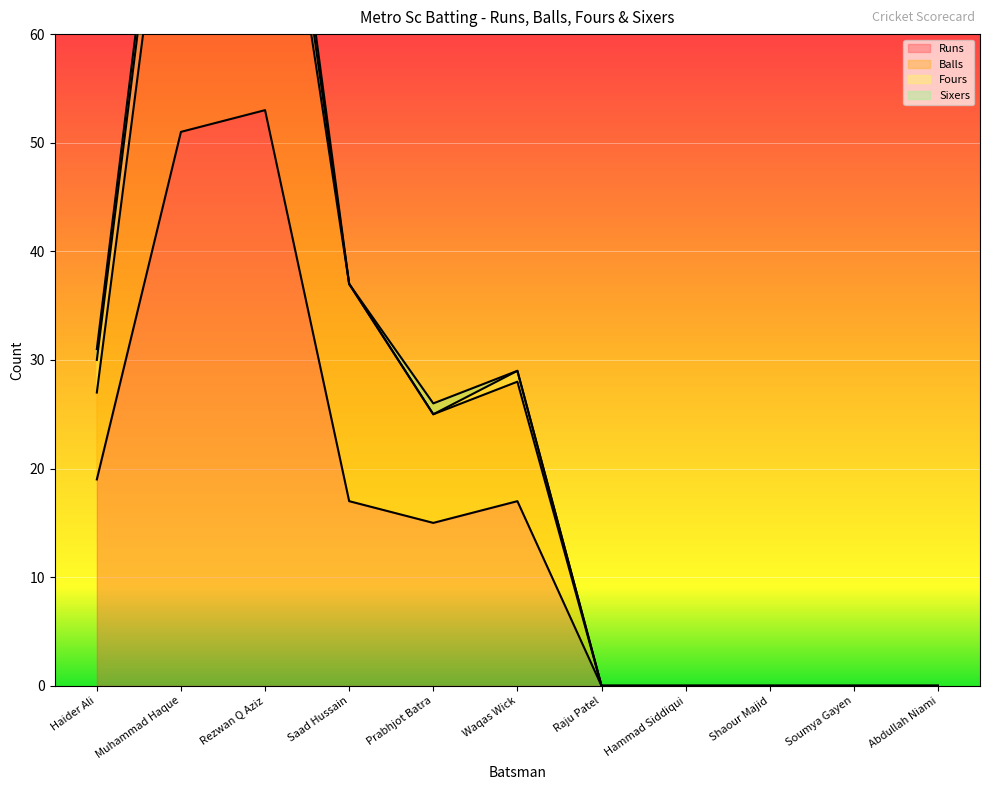

The value of Runs at Prabhjot Batra is 7. True or false?

False